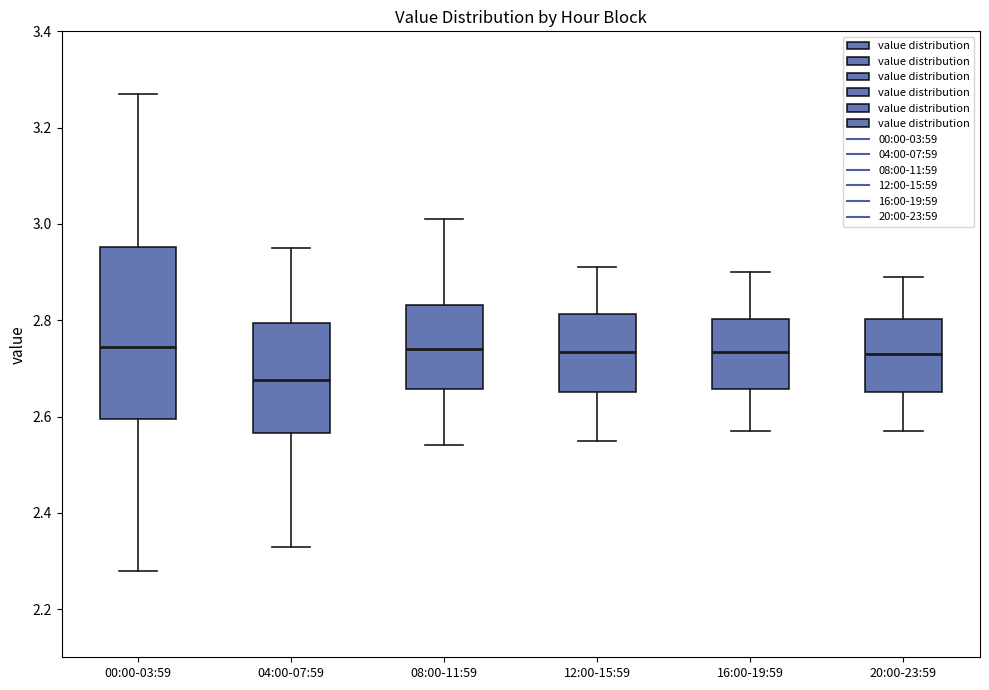

Which box has the lowest median line?

04:00-07:59